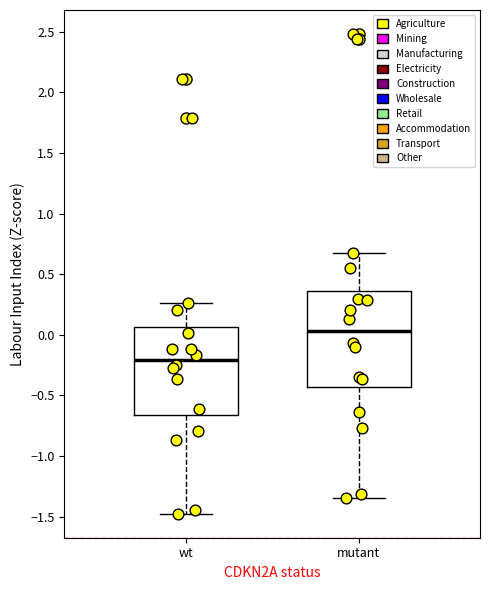

Reading left to right, transcribe this box plot: for each box, give where its median line is, the range the box spans, and where its two whiskers end, as read against the y-axis. The values are not printed on the chart, so give them approximately, as read against the axis.

wt: median -0.20, box -0.65 to 0.05, whiskers -1.50 to 0.25
mutant: median 0.05, box -0.45 to 0.35, whiskers -1.35 to 0.70